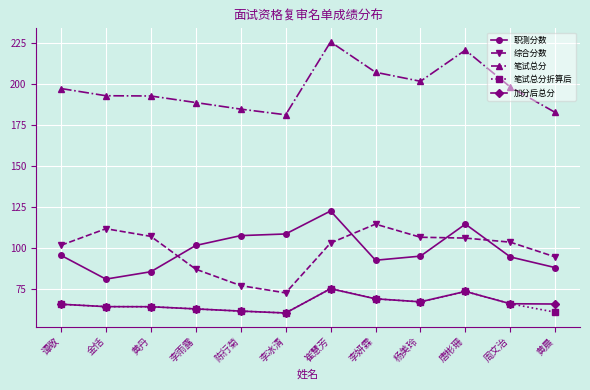

At how many categories does at least one series exceed 194?

6